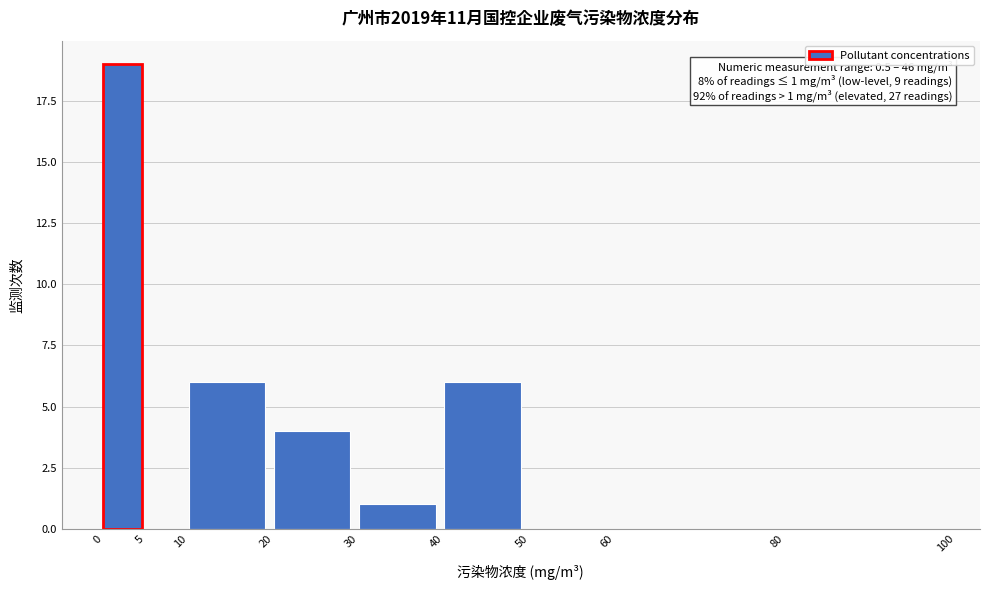

Which range on the x-axis has the tallest bar?

0 to 5